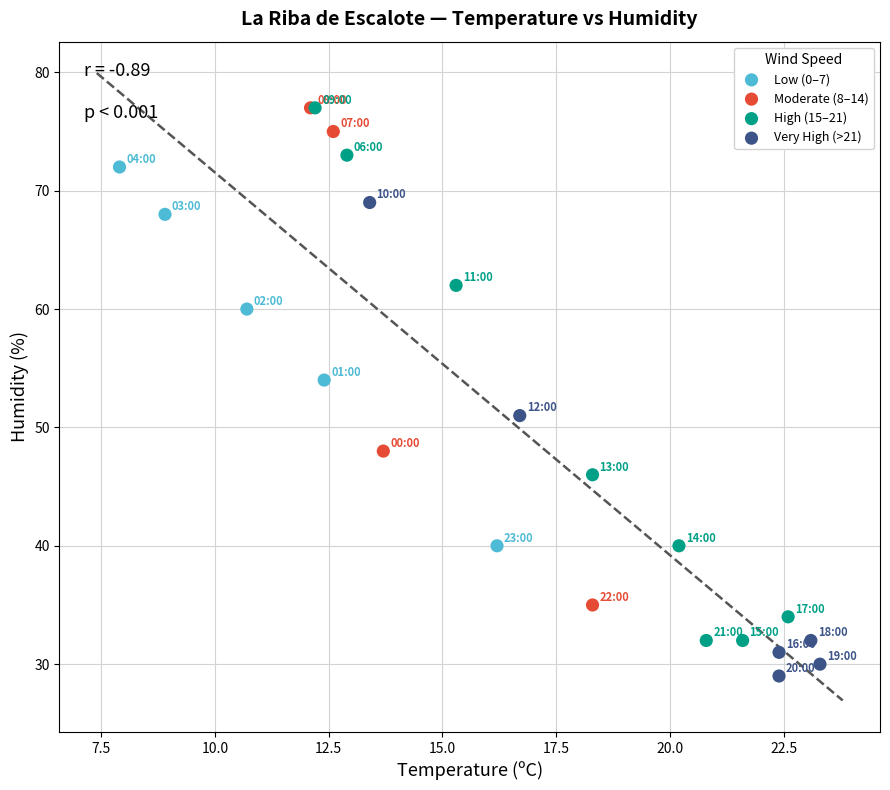

Which series reaches the minimum Y coordinate?

Very High (>21)